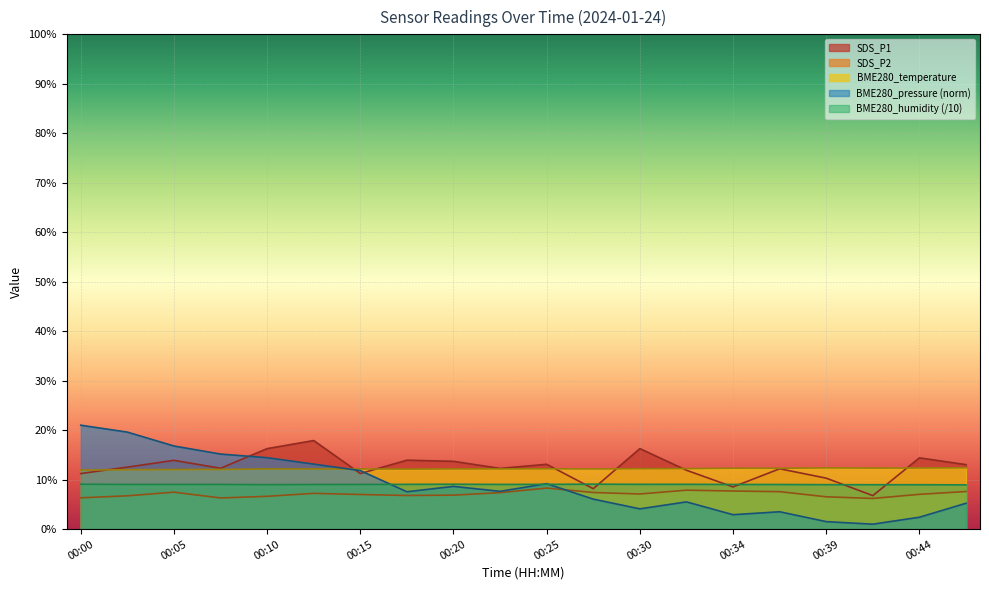

Which has a higher value, 00:27 or 00:42?

00:27